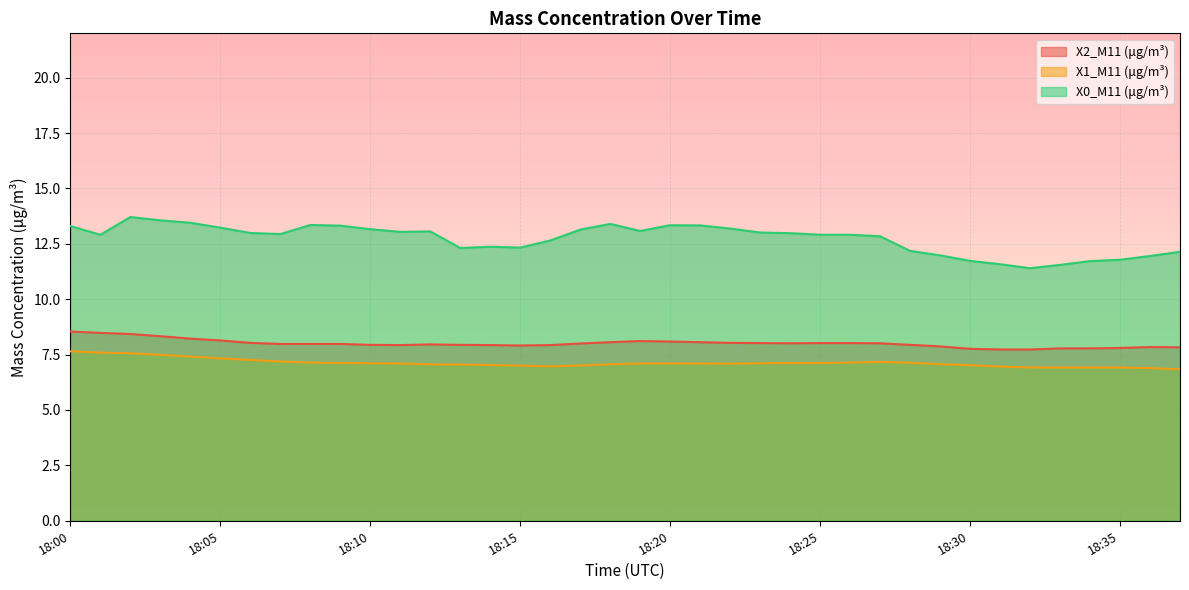

What is the maximum value shown in the chart?

13.7